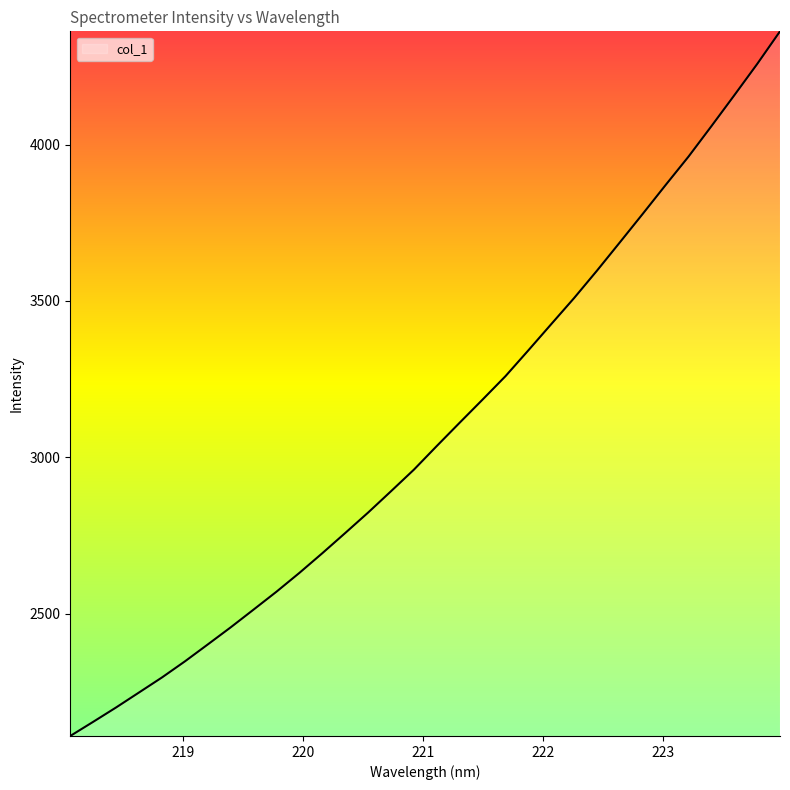

What is the maximum value shown in the chart?

4362.0